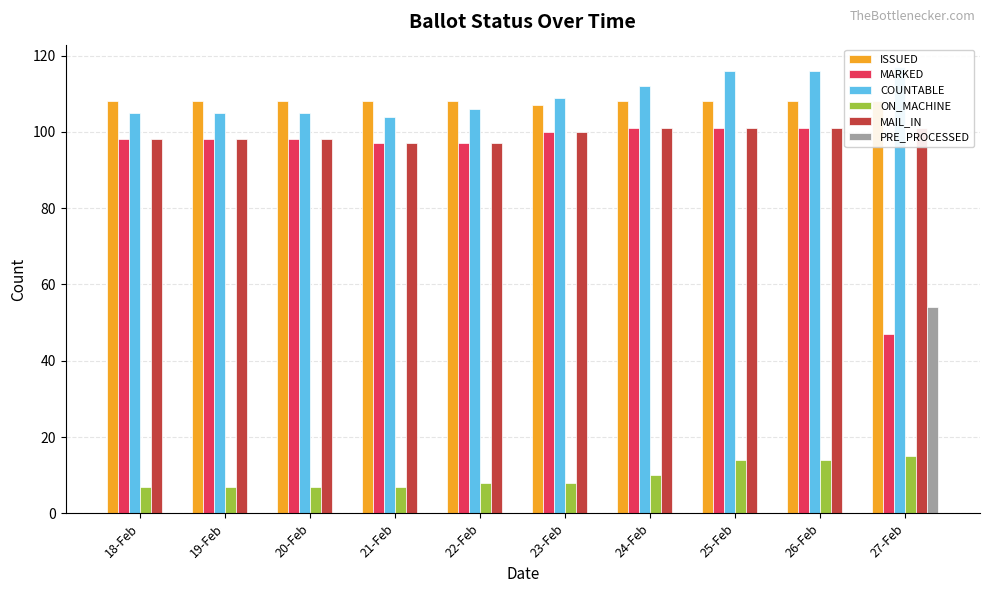

Reading right to left, what are all the values shown in this chart?

ISSUED: 27-Feb=108	26-Feb=108	25-Feb=108	24-Feb=108	23-Feb=107	22-Feb=108	21-Feb=108	20-Feb=108	19-Feb=108	18-Feb=108
MARKED: 27-Feb=47	26-Feb=101	25-Feb=101	24-Feb=101	23-Feb=100	22-Feb=97	21-Feb=97	20-Feb=98	19-Feb=98	18-Feb=98
COUNTABLE: 27-Feb=117	26-Feb=116	25-Feb=116	24-Feb=112	23-Feb=109	22-Feb=106	21-Feb=104	20-Feb=105	19-Feb=105	18-Feb=105
ON_MACHINE: 27-Feb=15	26-Feb=14	25-Feb=14	24-Feb=10	23-Feb=8	22-Feb=8	21-Feb=7	20-Feb=7	19-Feb=7	18-Feb=7
MAIL_IN: 27-Feb=101	26-Feb=101	25-Feb=101	24-Feb=101	23-Feb=100	22-Feb=97	21-Feb=97	20-Feb=98	19-Feb=98	18-Feb=98
PRE_PROCESSED: 27-Feb=54	26-Feb=0	25-Feb=0	24-Feb=0	23-Feb=0	22-Feb=0	21-Feb=0	20-Feb=0	19-Feb=0	18-Feb=0